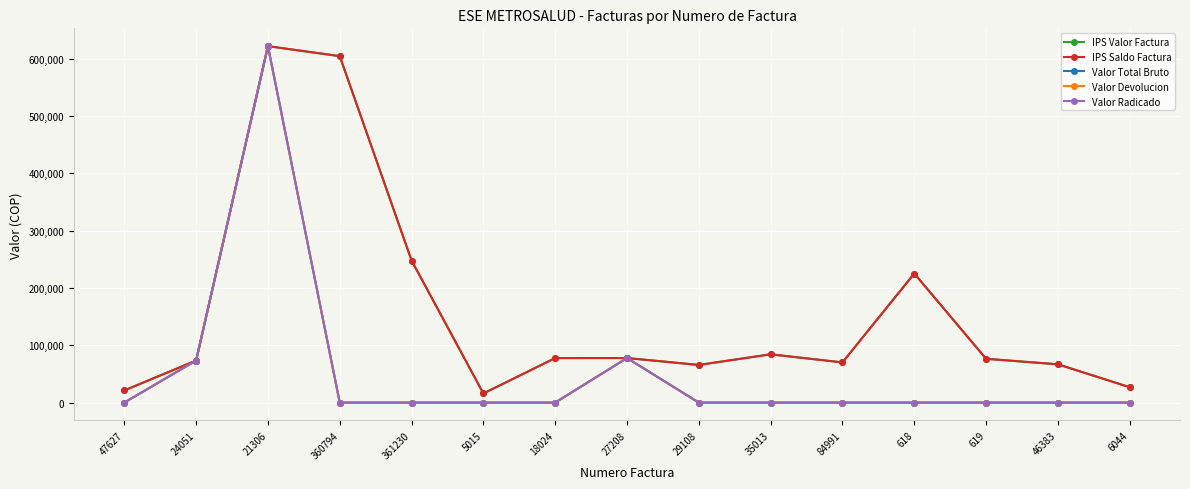

At how many categories does at least one series exceed 436294?

2